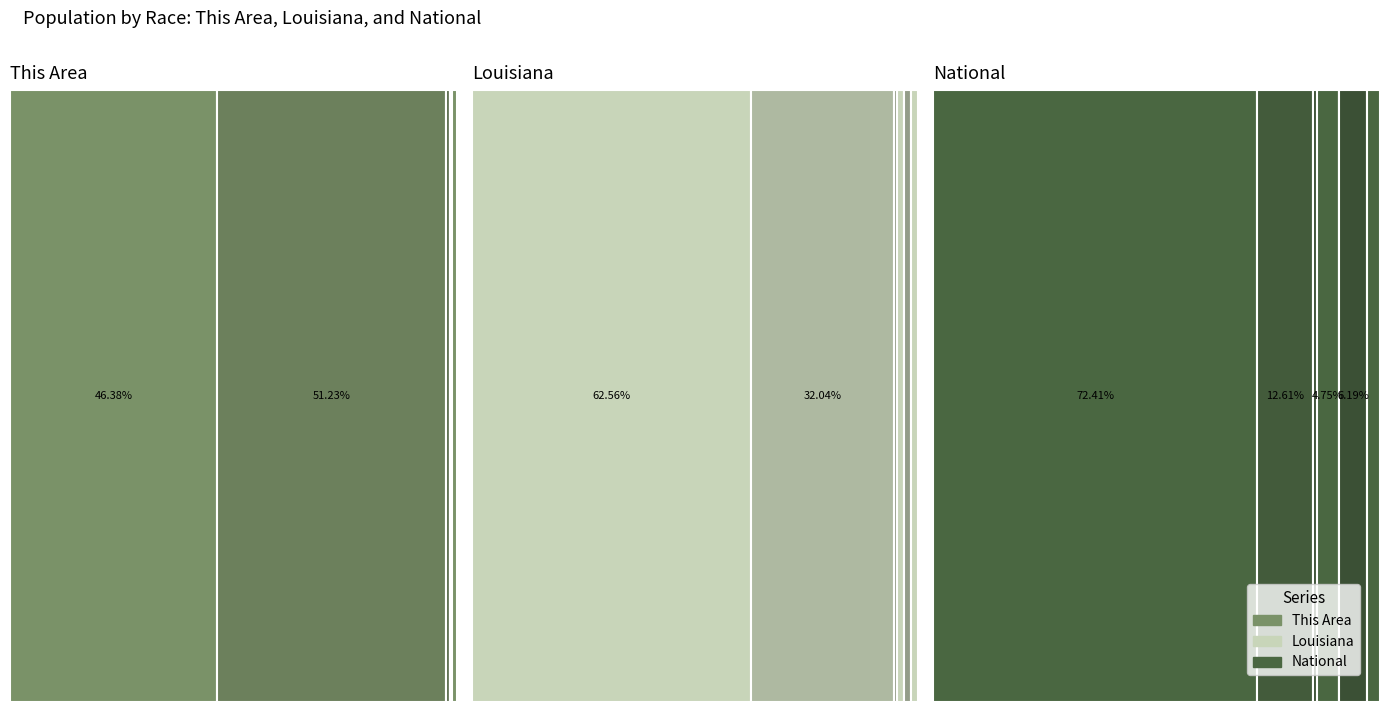

Rank the categories by National value from lowest to highest.

Native Hawaiian and Other Pacific, American Indian and Alaska Native, Two or More Races, Asian alone, Some Other Race alone, Black or African American alone, White alone